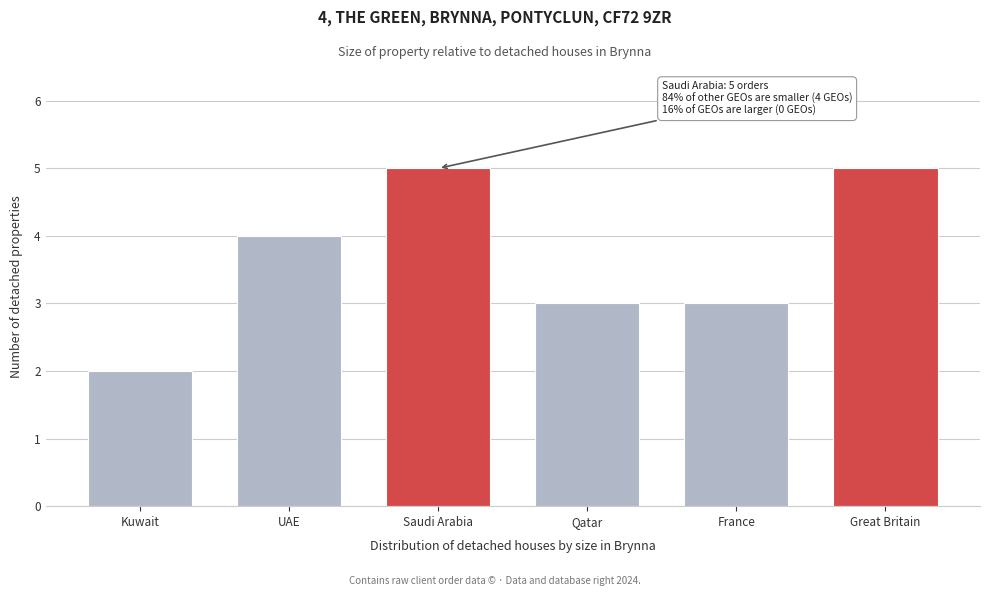

Reading left to right, what are all the values shown in this chart?

2	4	5	3	3	5